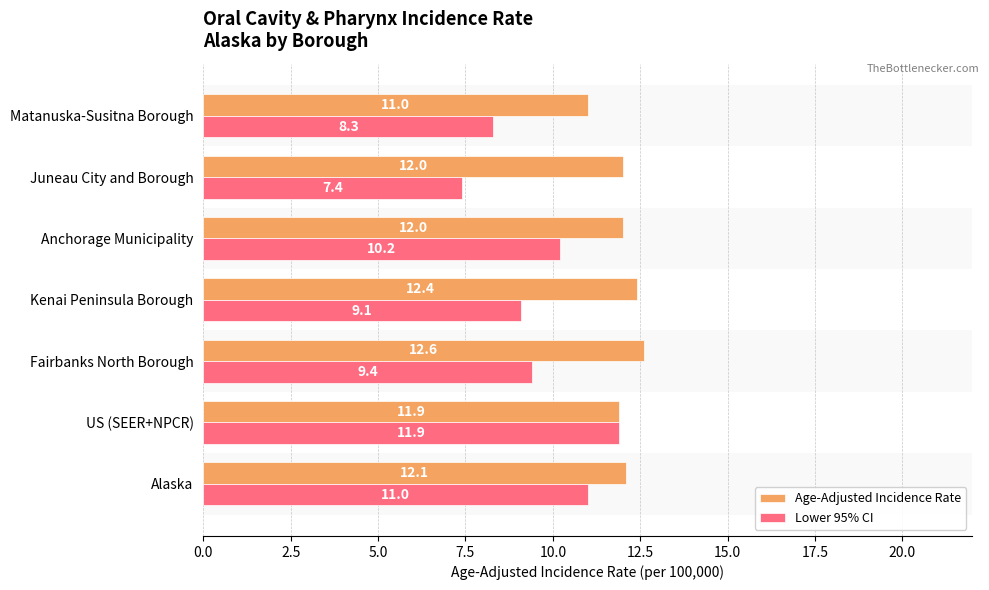

List the series in order of their peak value, highest first.

Age-Adjusted Incidence Rate, Lower 95% CI